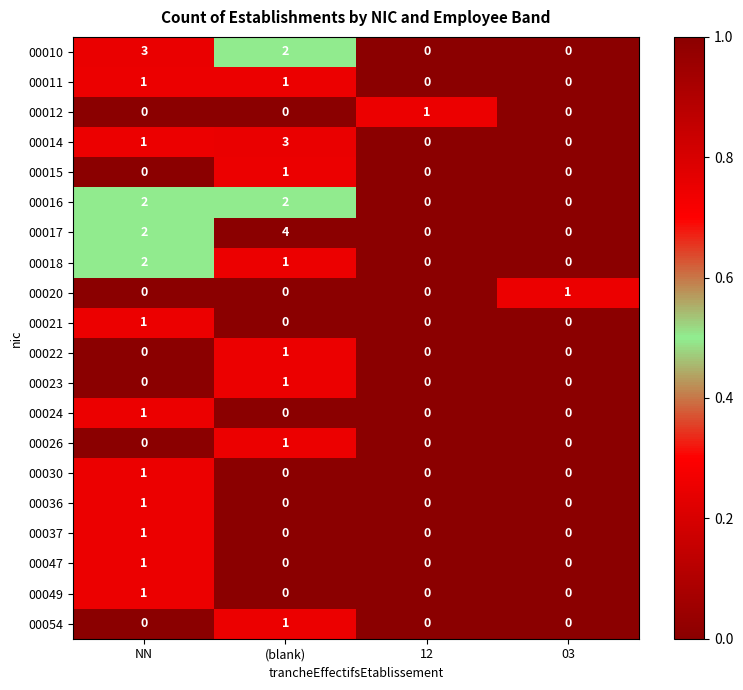

The value of 00026 at NN is 0. True or false?

True